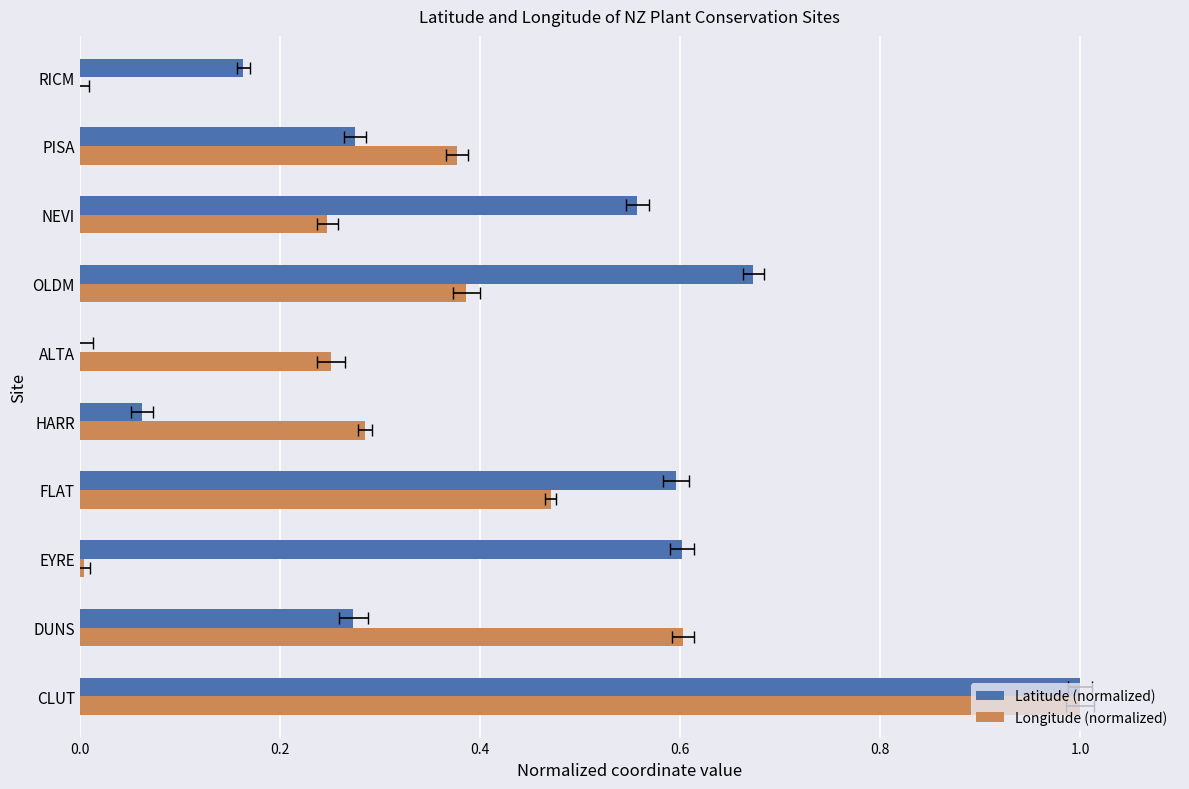

What is the average value of the Latitude (normalized) series?

0.4